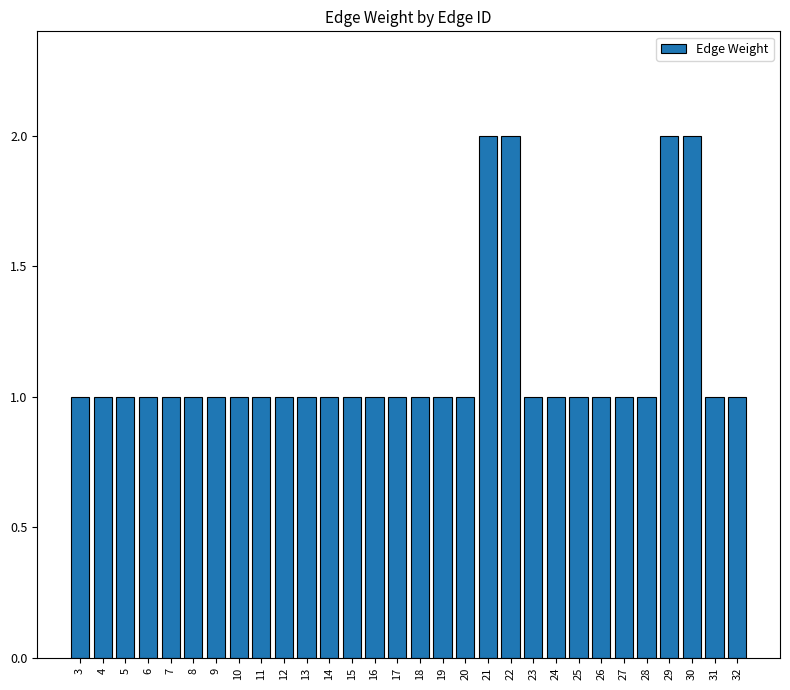

What is the ratio of the value at 18 to the value at 8?

1.0